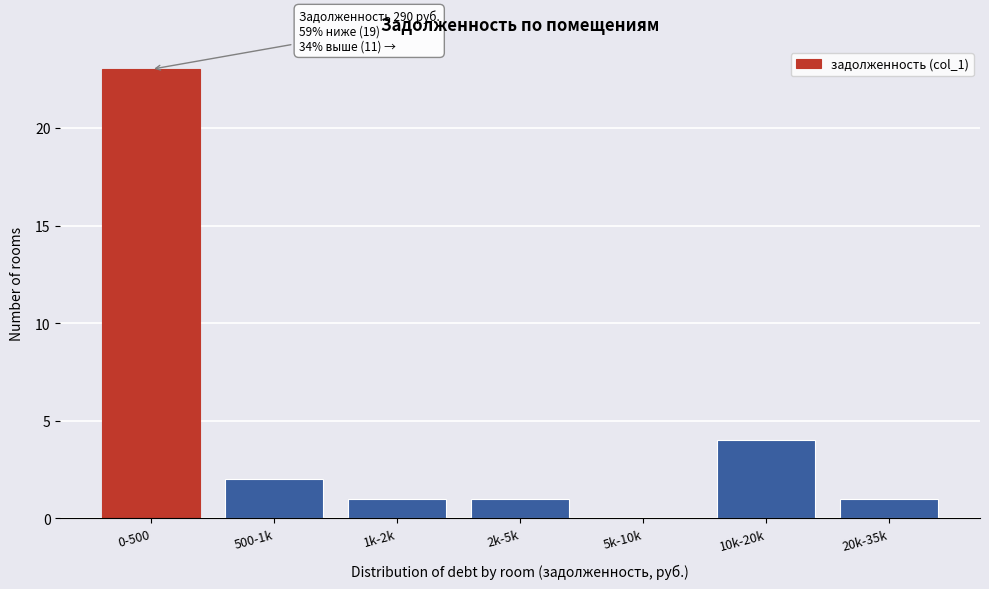

Reading left to right, extract all data points from this chart.

0-500=23	500-1k=2	1k-2k=1	2k-5k=1	5k-10k=0	10k-20k=4	20k-35k=1